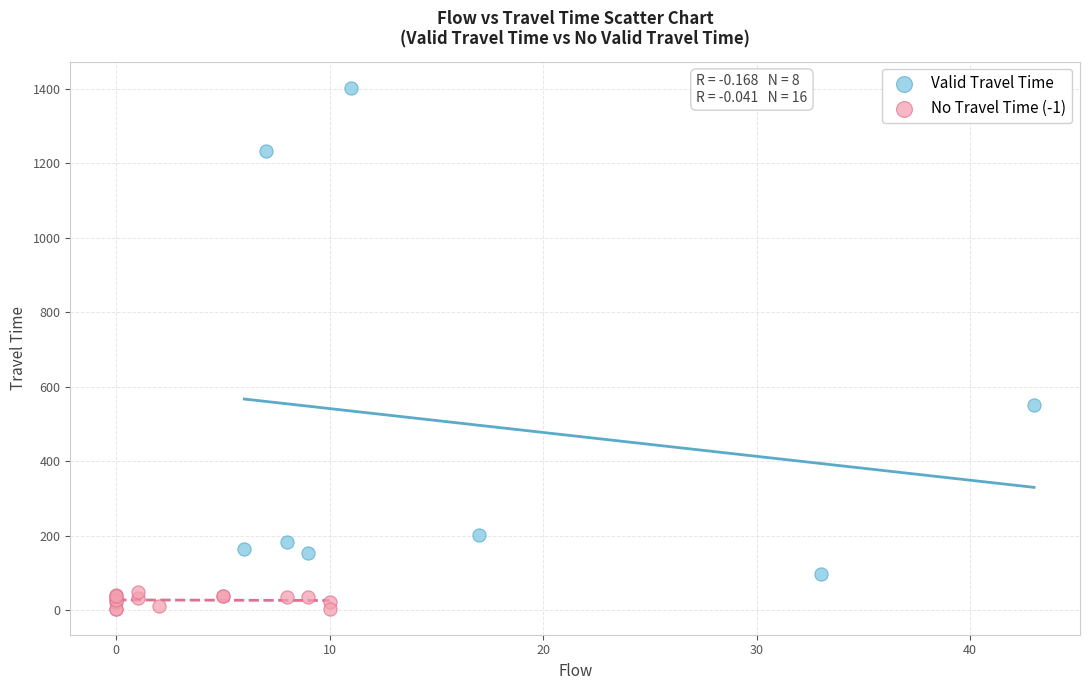

Which series contains the highest Y value?

Valid Travel Time